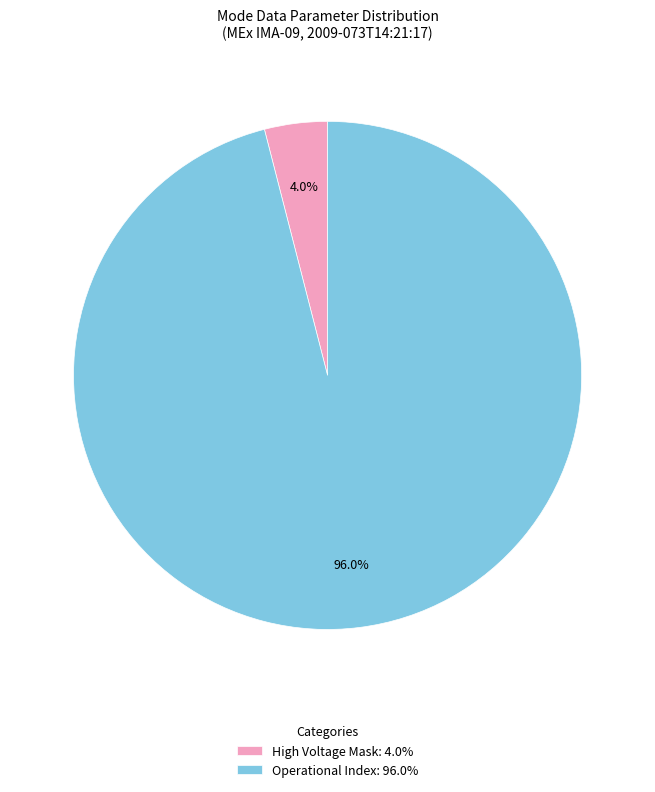

Between Operational Index: 96.0% and High Voltage Mask: 4.0%, which is larger?

Operational Index: 96.0%